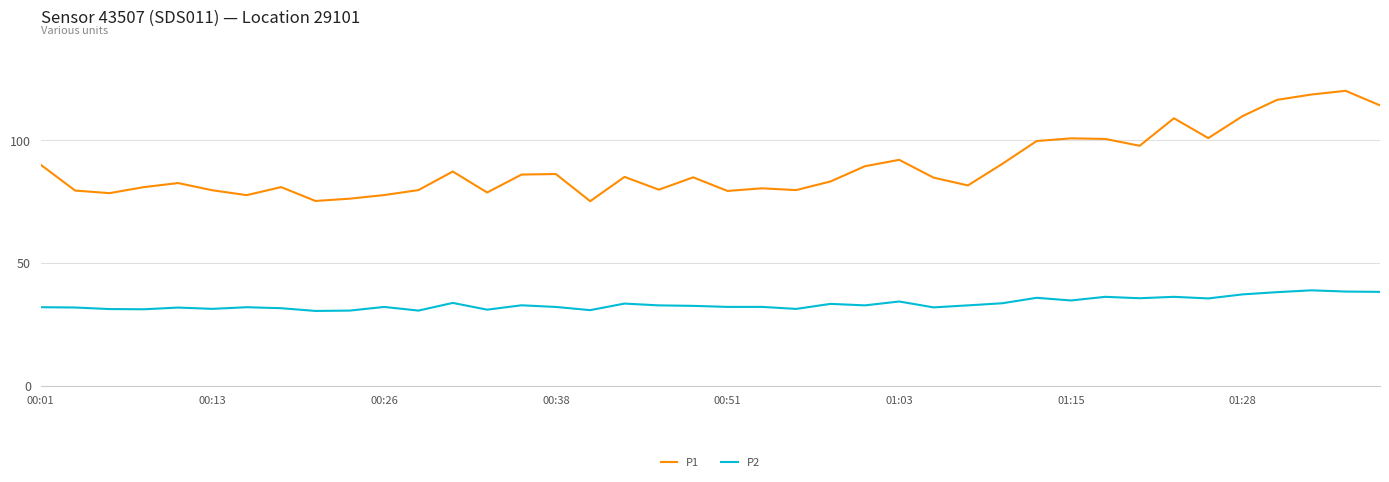

What is the difference between the maximum and minimum values in the P2 series?

8.4